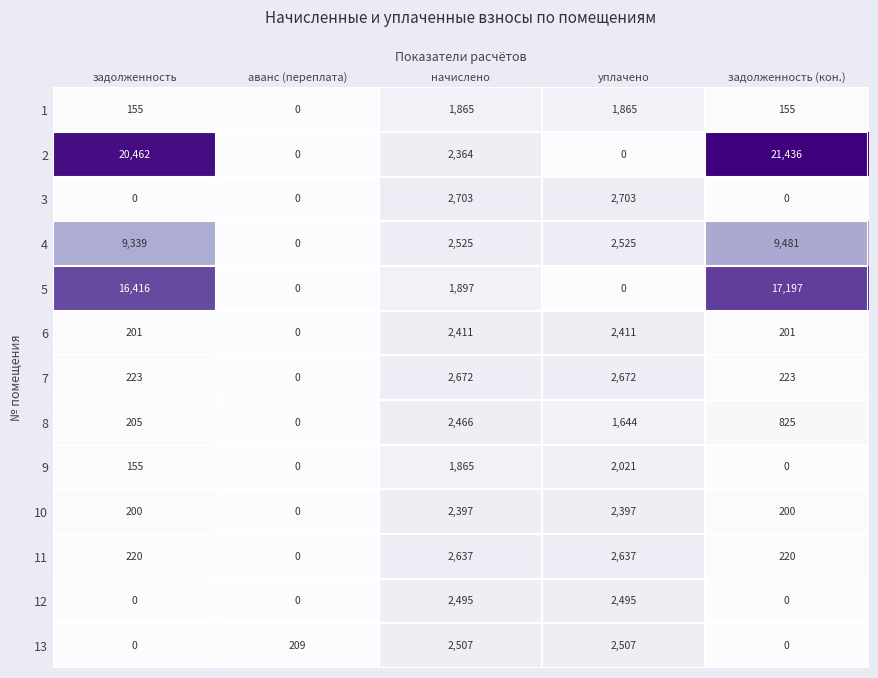

At how many categories does at least one series exceed 2394?

4